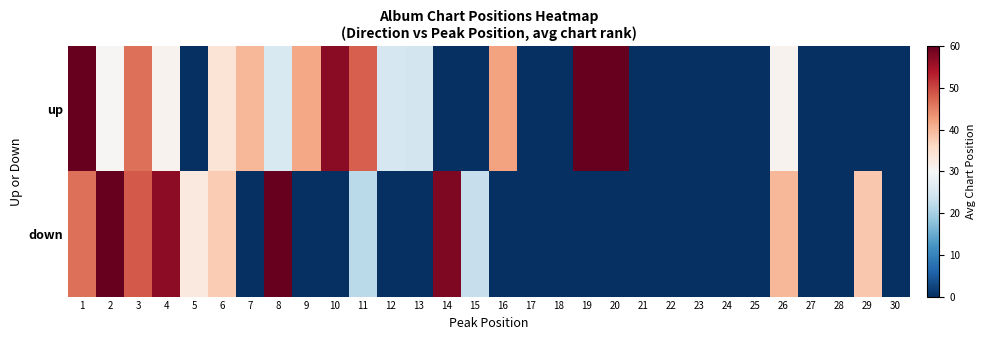

Which label corresponds to the largest value in the chart?

20